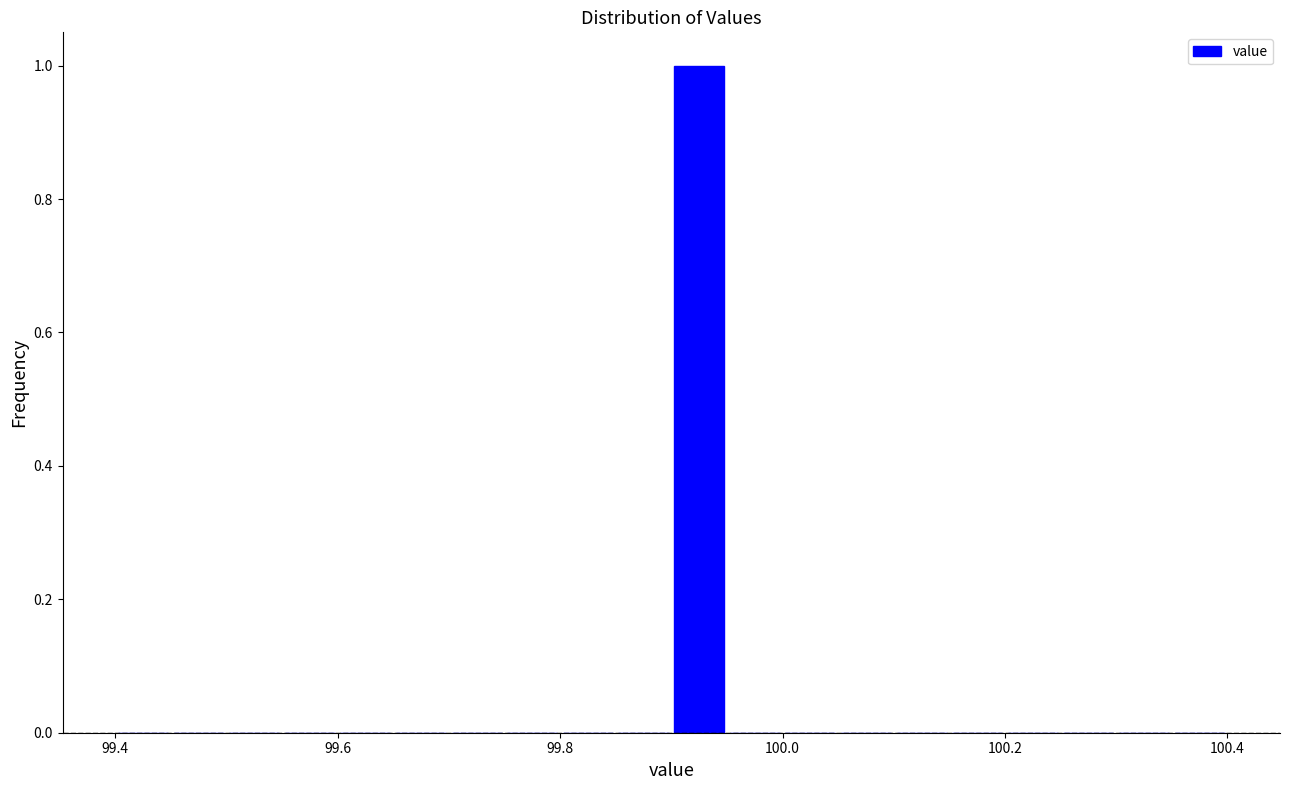

Read against the x-axis, roughly where is the centre of the tallest bar?

99.92